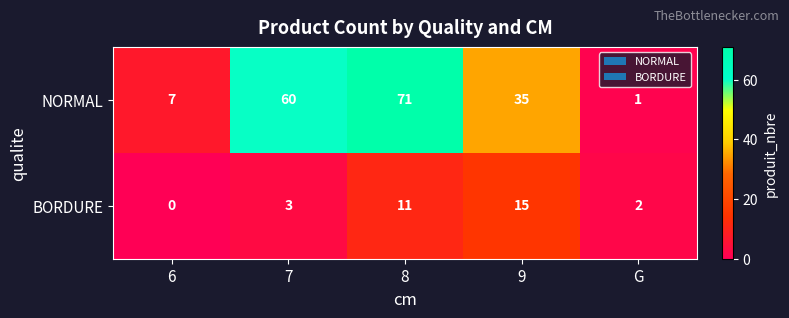

Which category has the lowest value across all series?

6